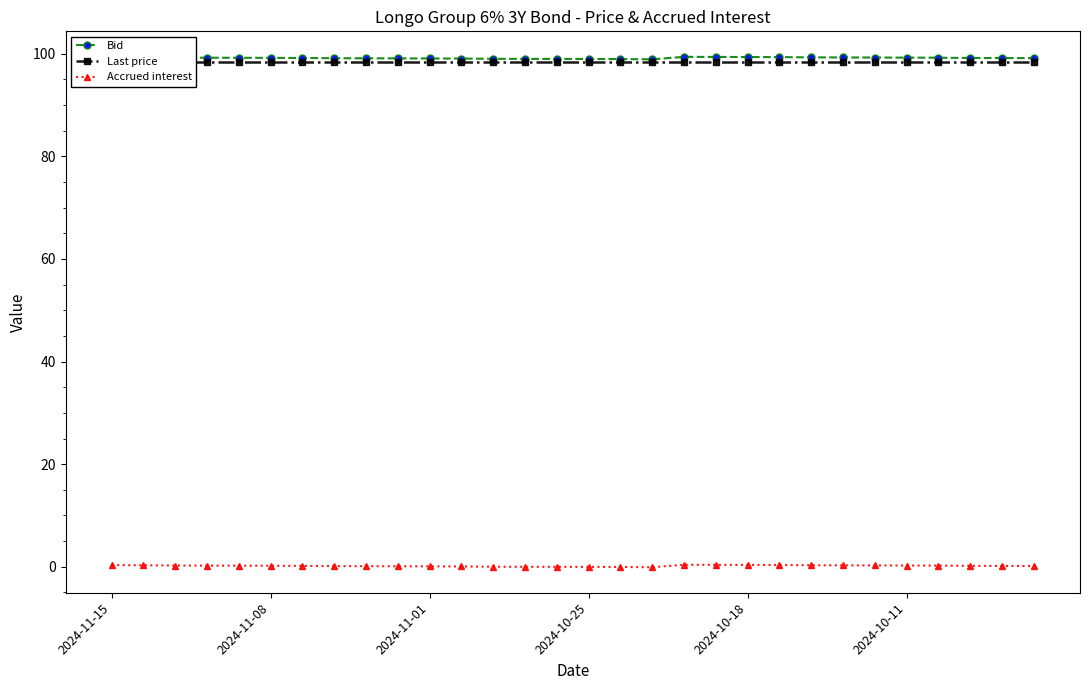

How many data points in Bid are less than 99?

3